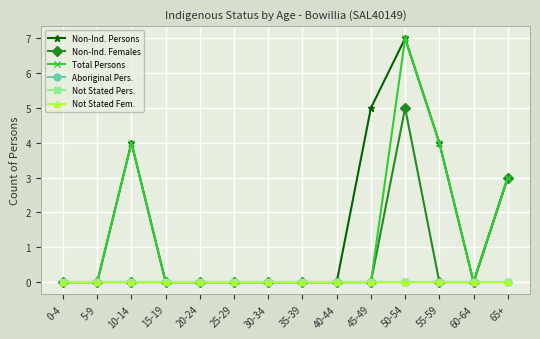

Does the chart have visible grid lines?

Yes